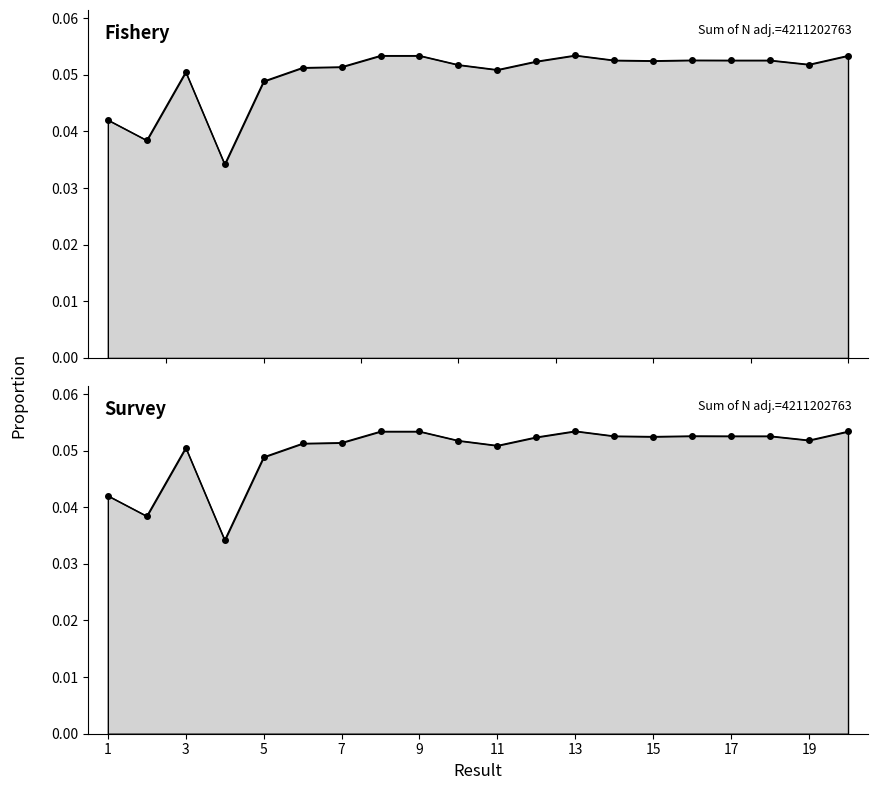

True or false: Fishery and Survey intersect in this chart.

False